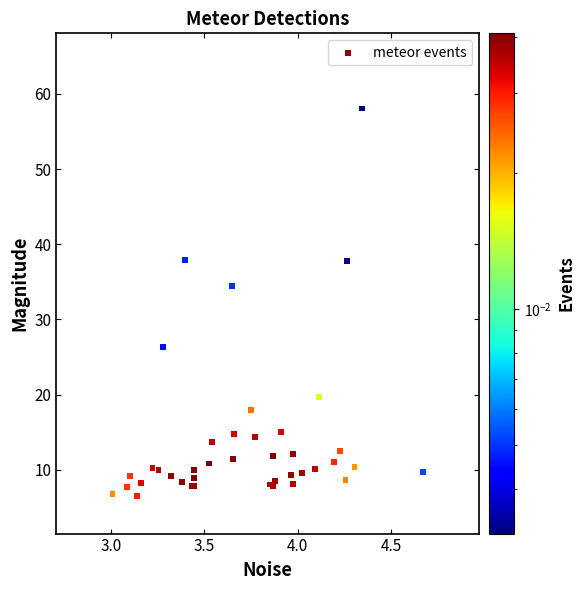

What Y value in the scatter plot is closest to 32?

34.4